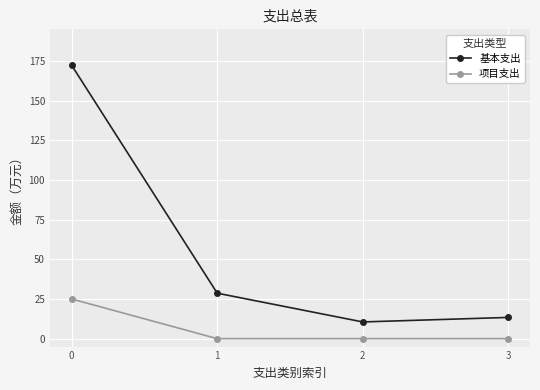

What is the greatest value displayed?

172.3